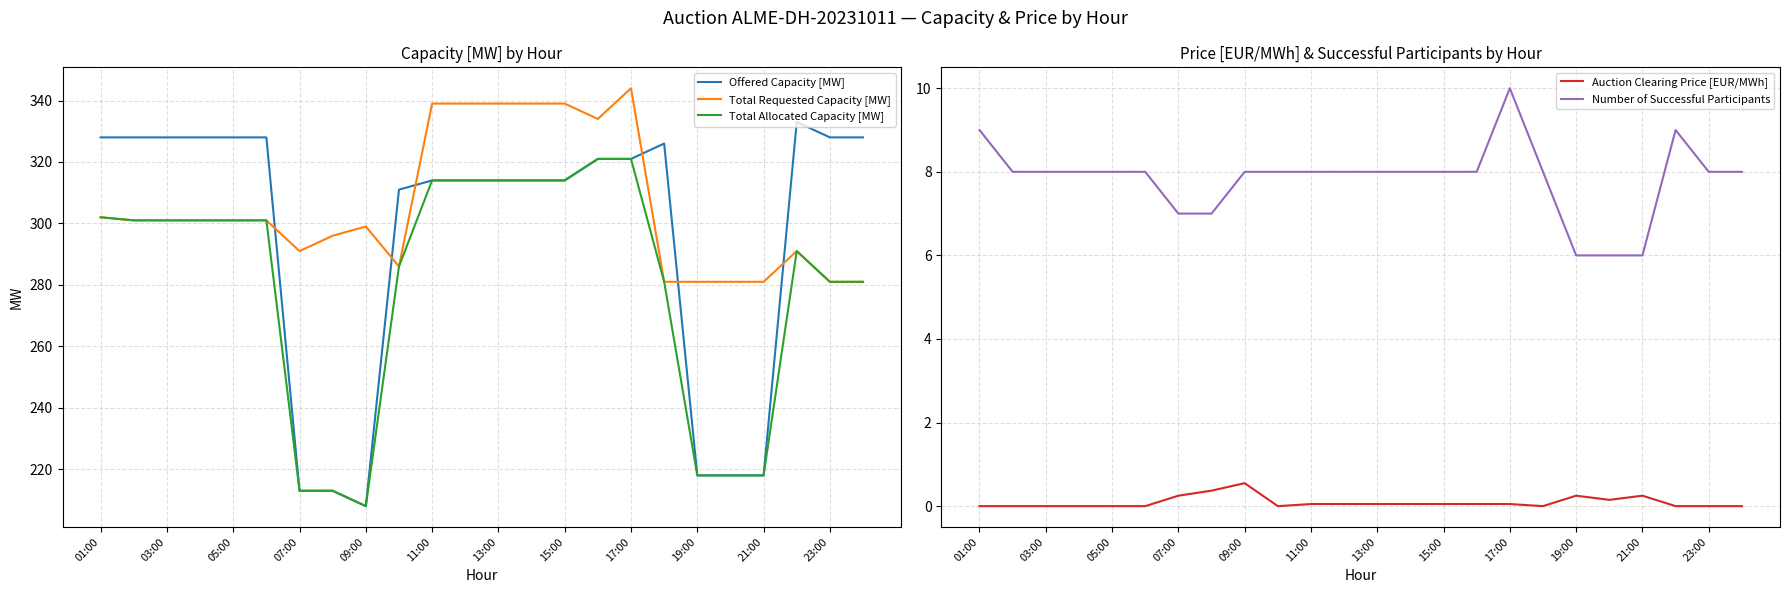

At how many categories does at least one series exceed 97?

24